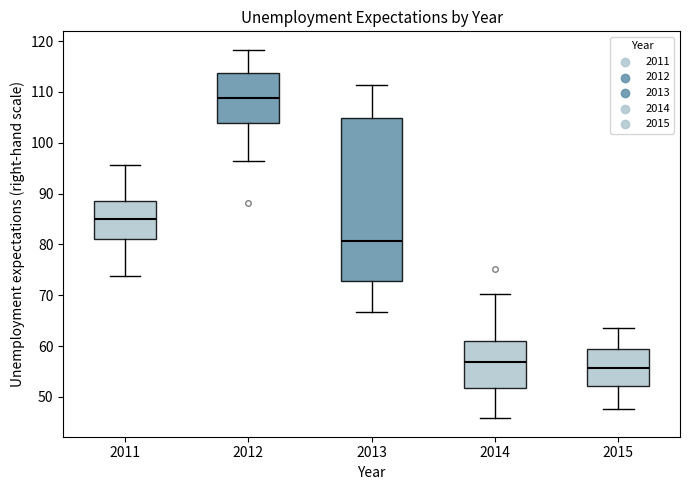

Where does the median line of the box at x = 2015 sit on the y-axis? The values are not printed on the chart, so give them approximately, as read against the axis.

56